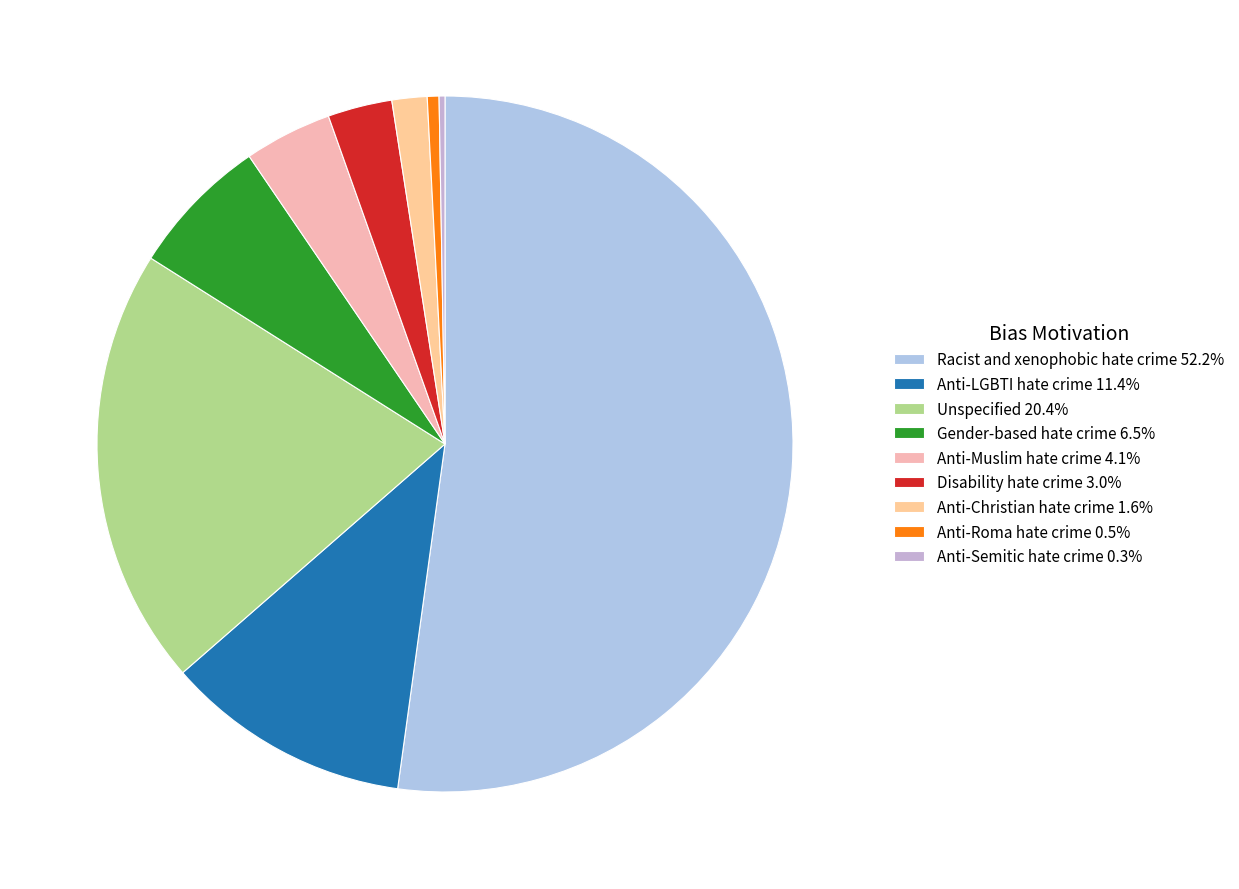

Approximately how many times larger is the value at Disability hate crime compared to Gender-based hate crime?

0.5